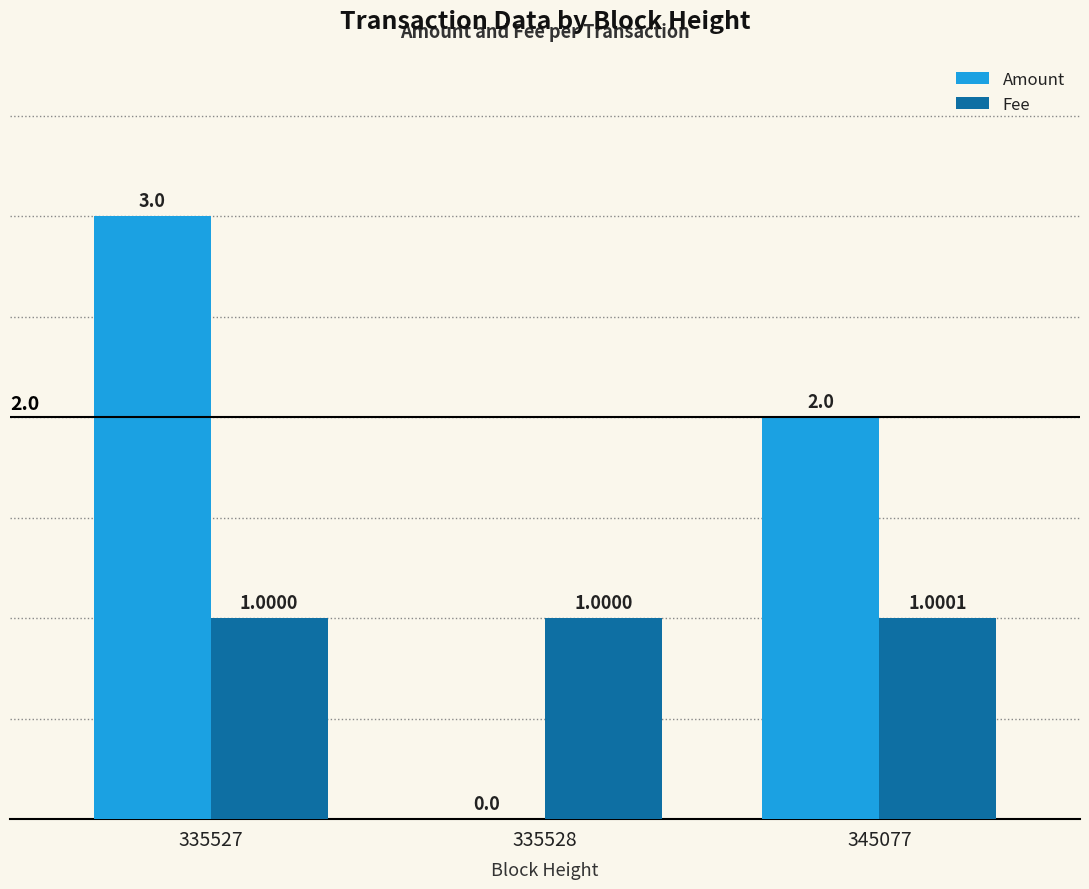

Which series changed the most between 335528 and 345077?

Amount